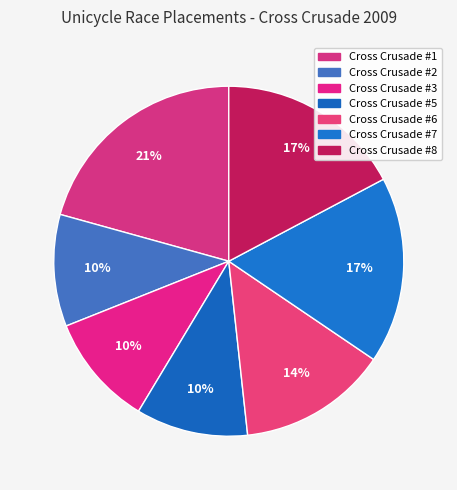

How many segments does this pie chart have?

7